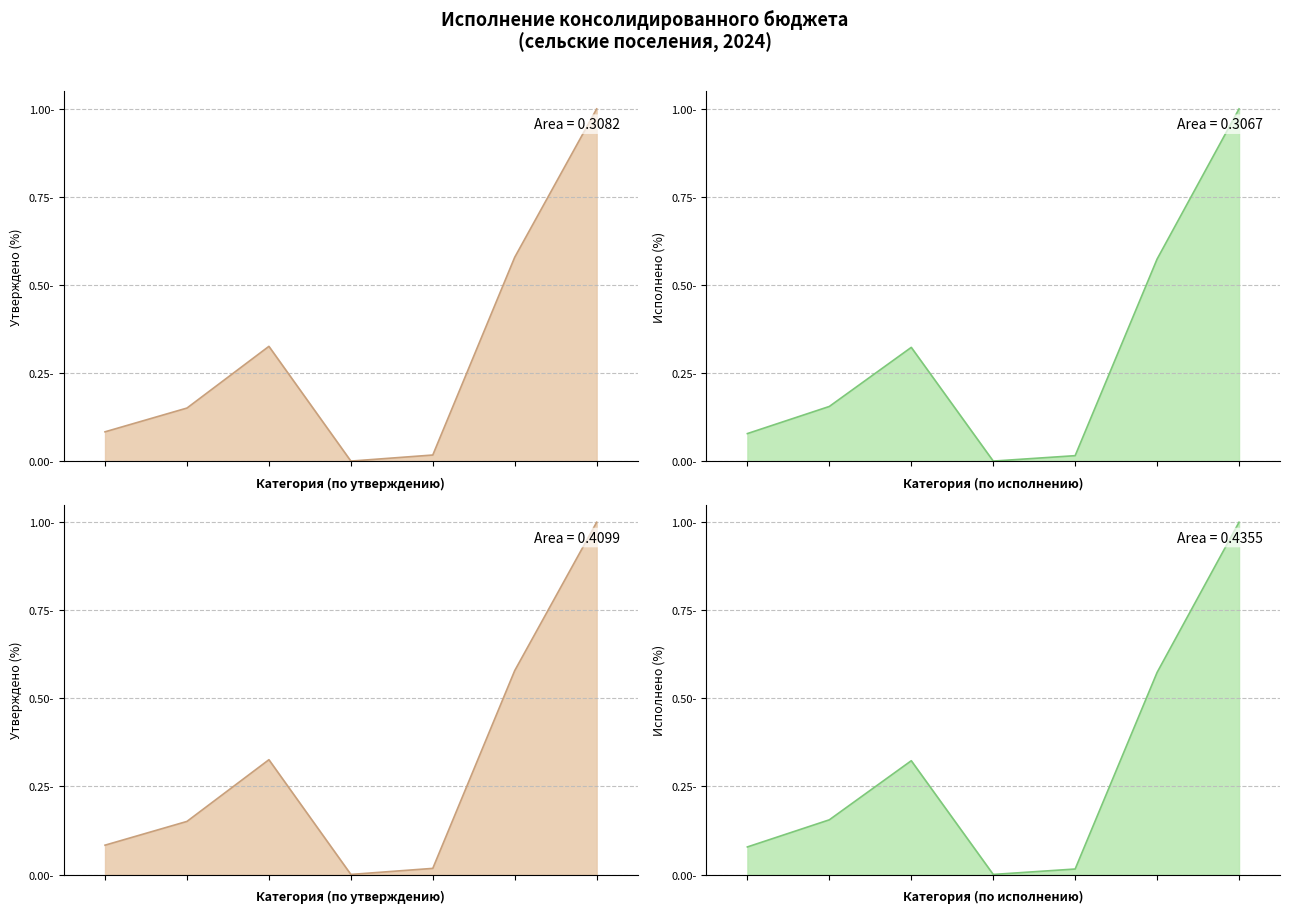

List the labels in order of Исполнено (консол. бюджет) line value, largest first.

6, 5, 2, 1, 0, 4, 3